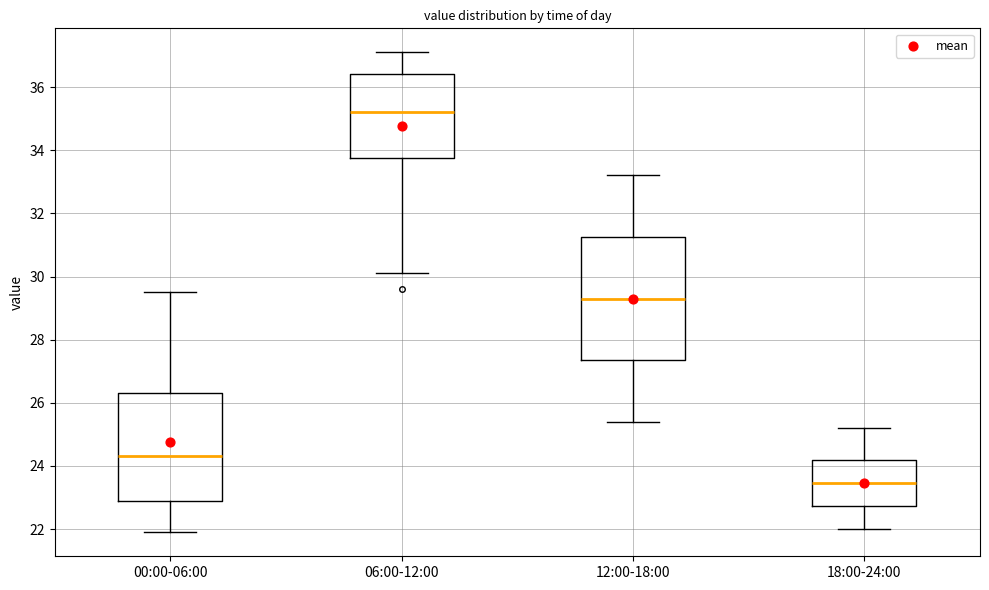

Reading left to right, read every box against the y-axis: the position of its median line, the range the box covers, and the ends of its whiskers. The values are not printed on the chart, so give them approximately, as read against the axis.

00:00-06:00: median 24.4, box 23.0 to 26.4, whiskers 22.0 to 29.6
06:00-12:00: median 35.2, box 33.8 to 36.4, whiskers 30.2 to 37.2
12:00-18:00: median 29.4, box 27.4 to 31.2, whiskers 25.4 to 33.2
18:00-24:00: median 23.4, box 22.8 to 24.2, whiskers 22.0 to 25.2